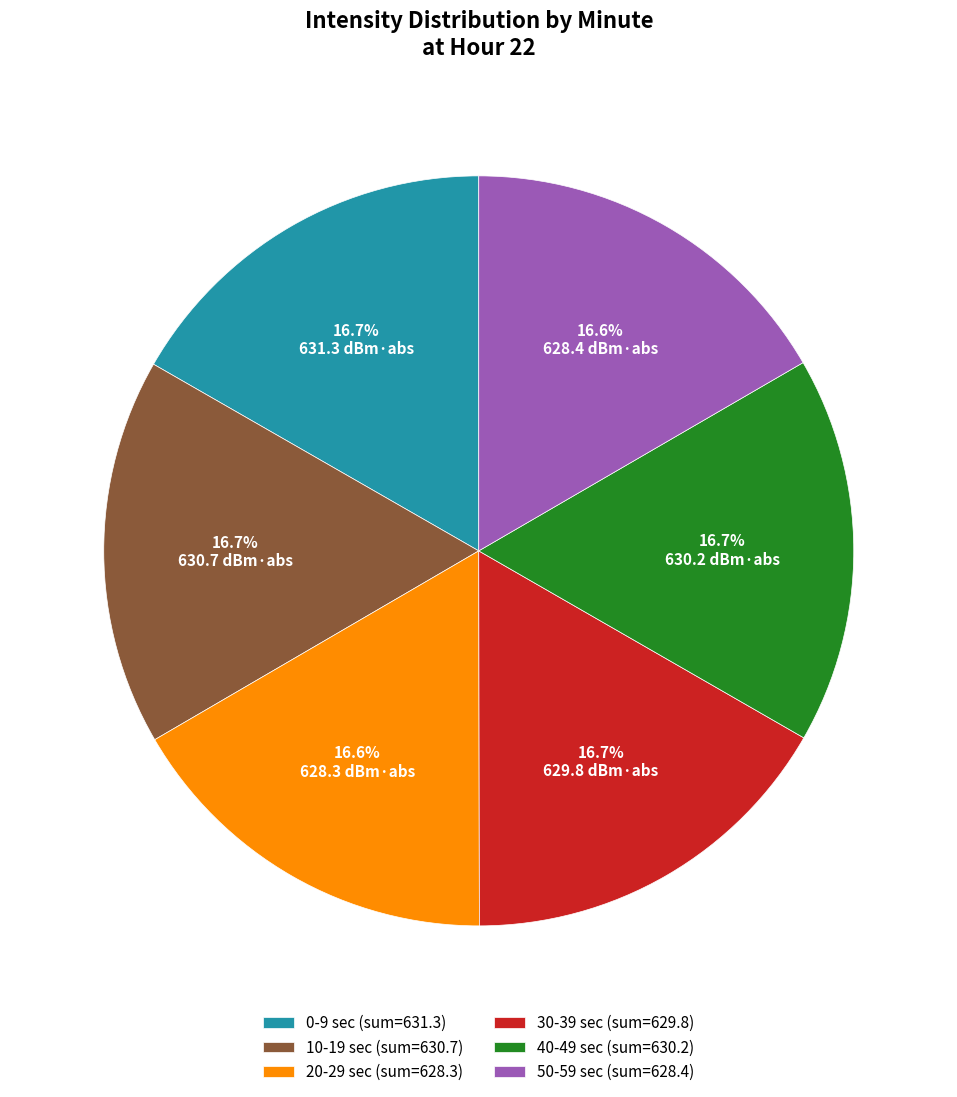

To the nearest percent, what is the average slice percentage?

17%